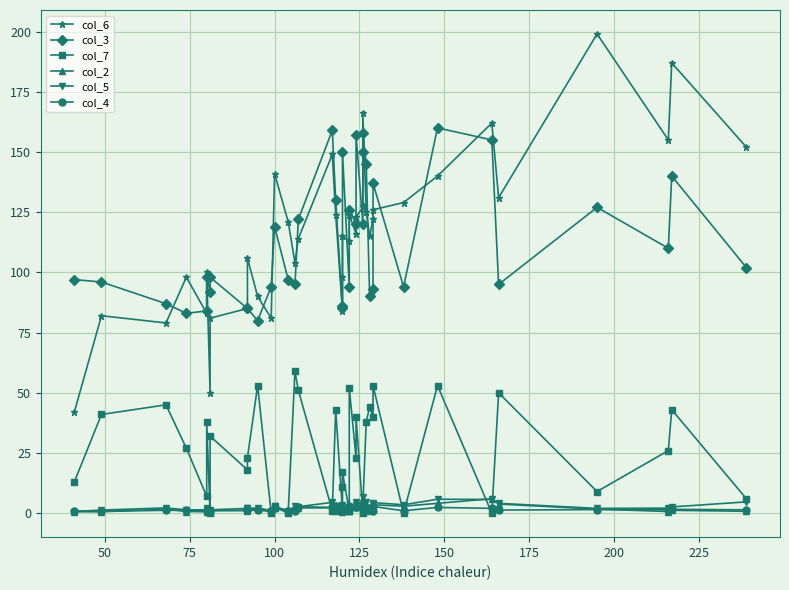

How many data points in col_6 are less than 121?

20